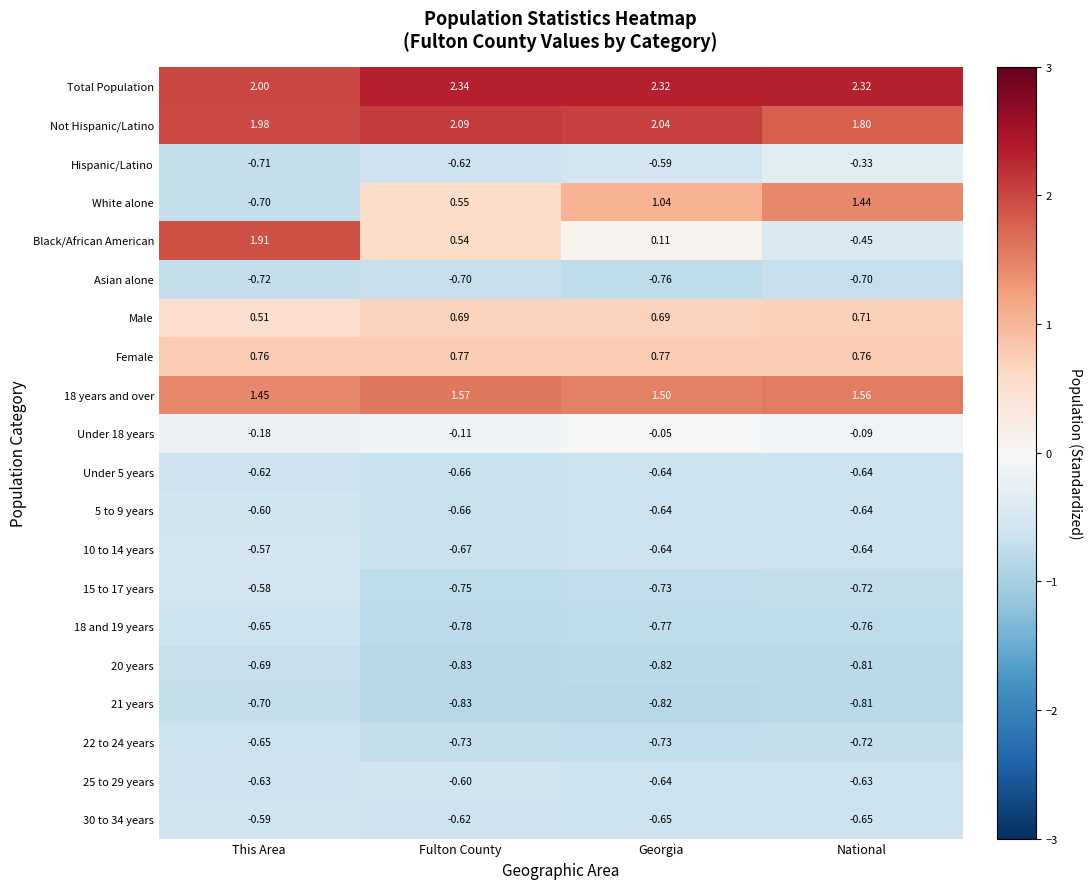

Which series has the largest range (max minus min)?

Black/African American